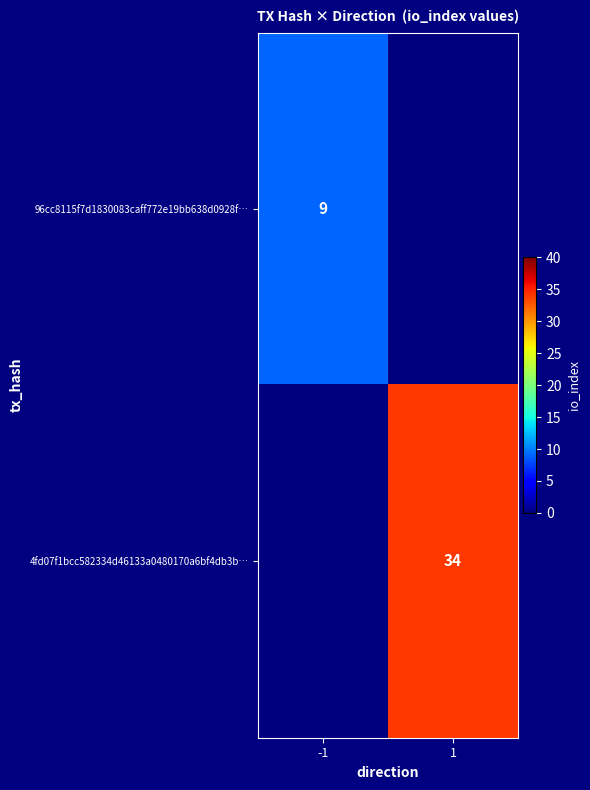

True or false: 4fd07f1bcc582334d46133a0480170a6bf4db3b… has a value of 48 at 1.

False